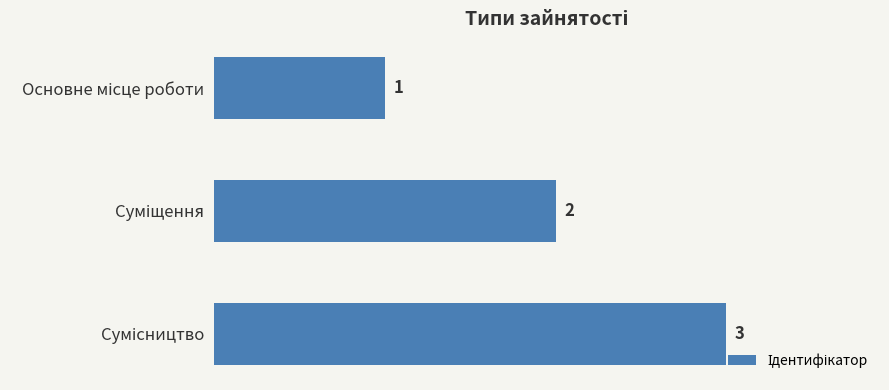

What is the minimum value shown in the chart?

1